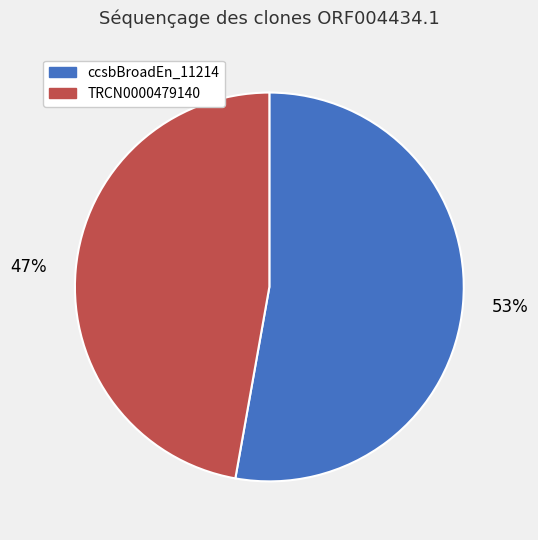

What is the ratio of the value at ccsbBroadEn_11214 to the value at TRCN0000479140?

1.1